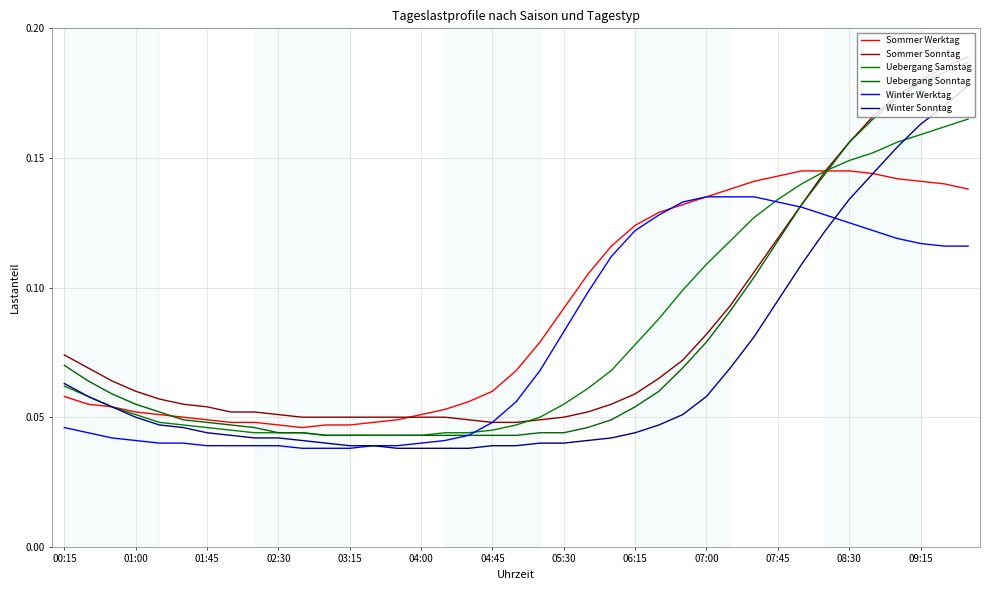

How many distinct data groups are displayed?

6